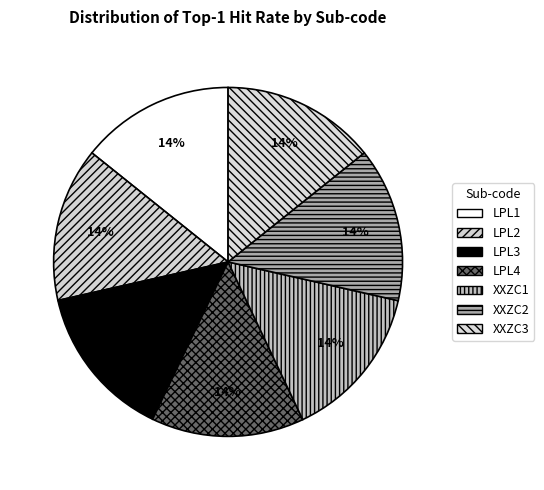

How many slices are in this pie chart?

7